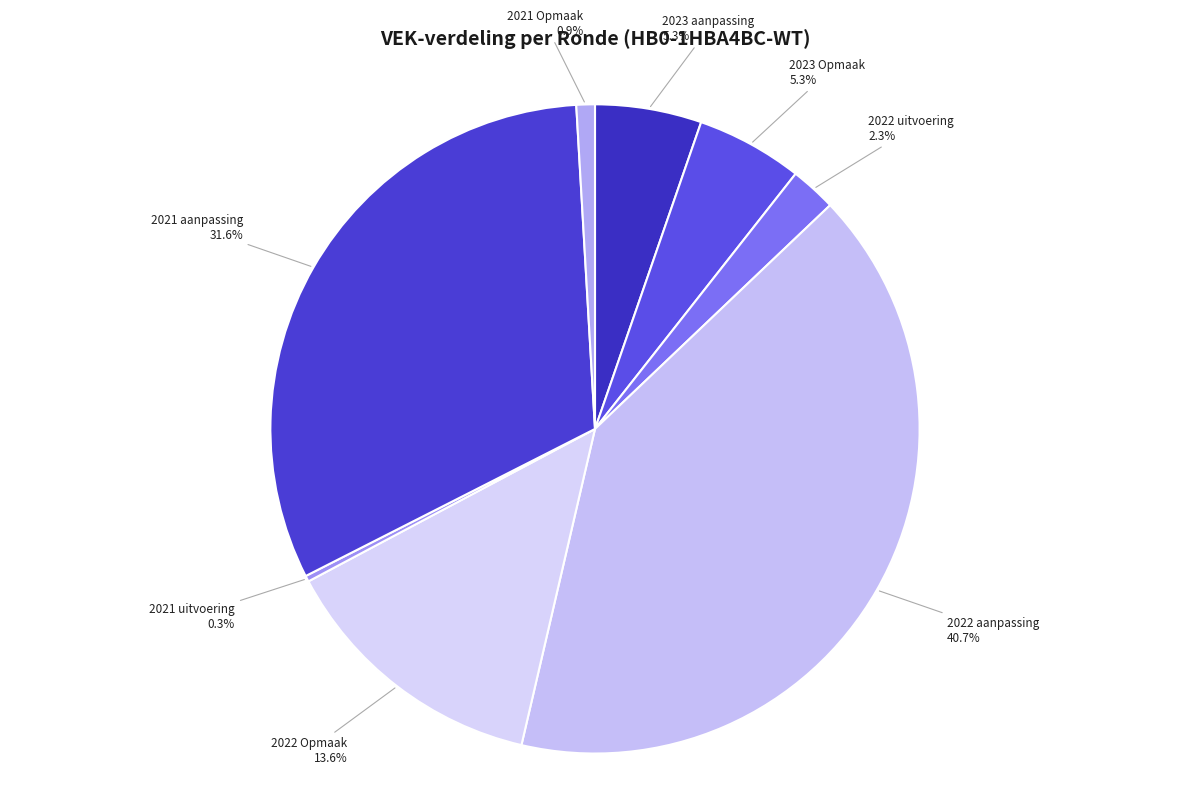

Which slice is the largest?

2022 aanpassing